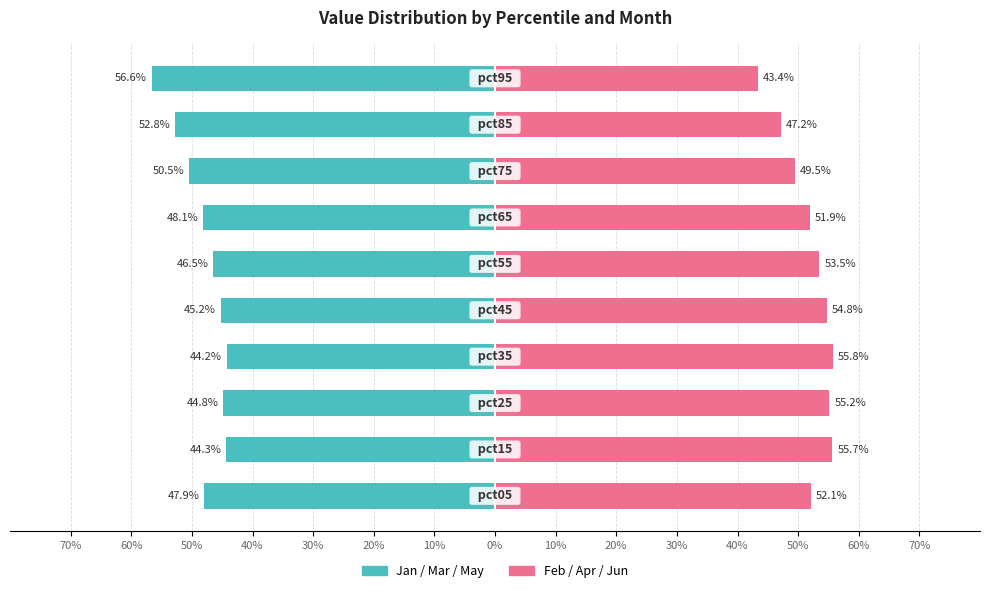

Is it true that Jan/Mar/May equals -66.0 at 10%?

False